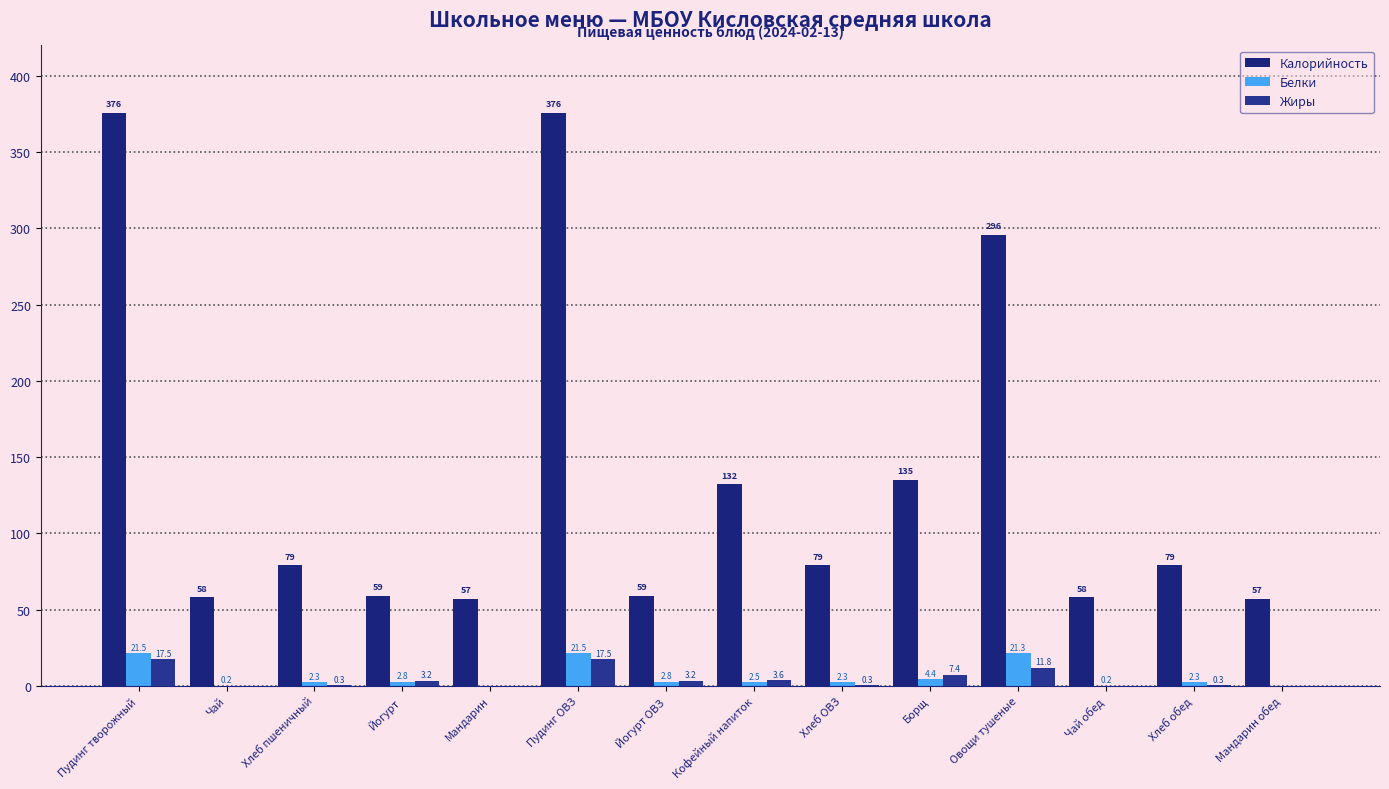

How many data points in Белки are above 2?

10